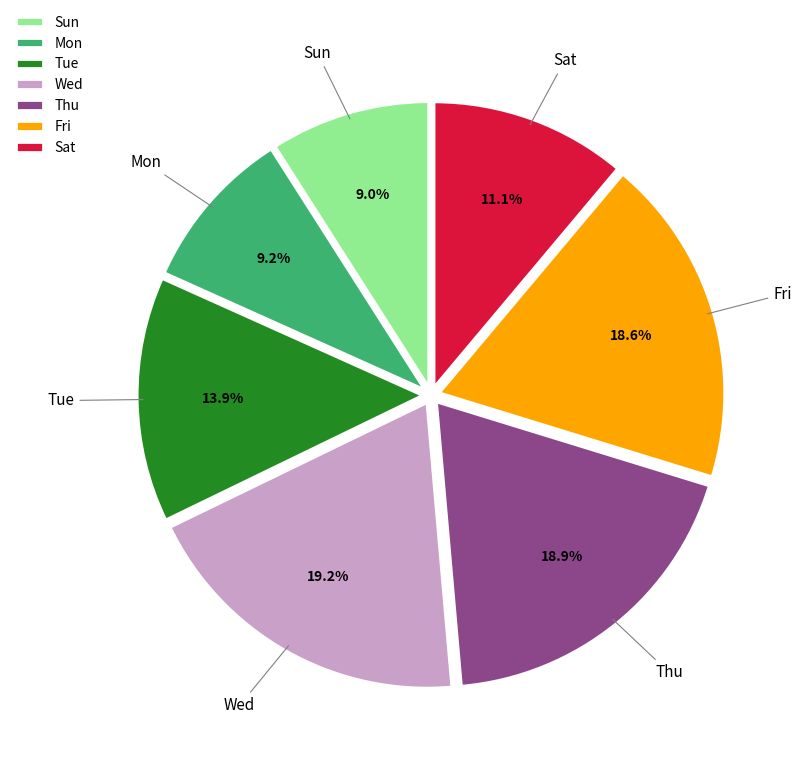

Do Mon and Wed together represent more than half of the pie?

No